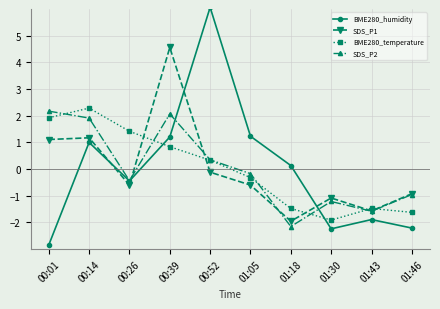

What is the label of the 4th point from the left?

00:39